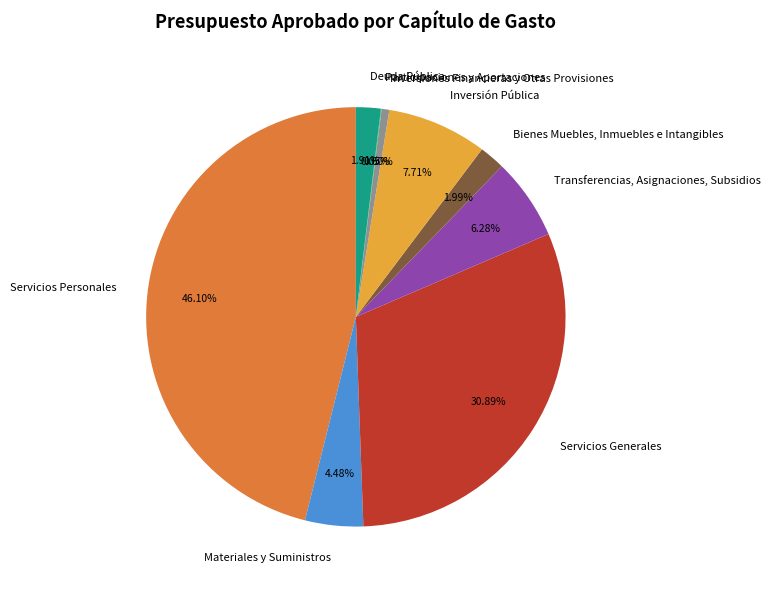

Which category has the biggest portion of the pie?

Servicios Personales